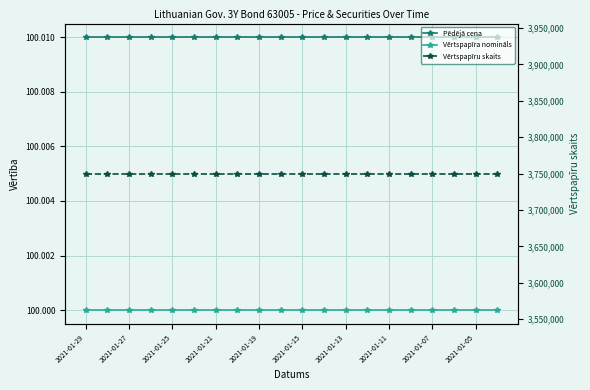

Between 2021-01-21 and 2021-01-29, which is larger?

2021-01-21